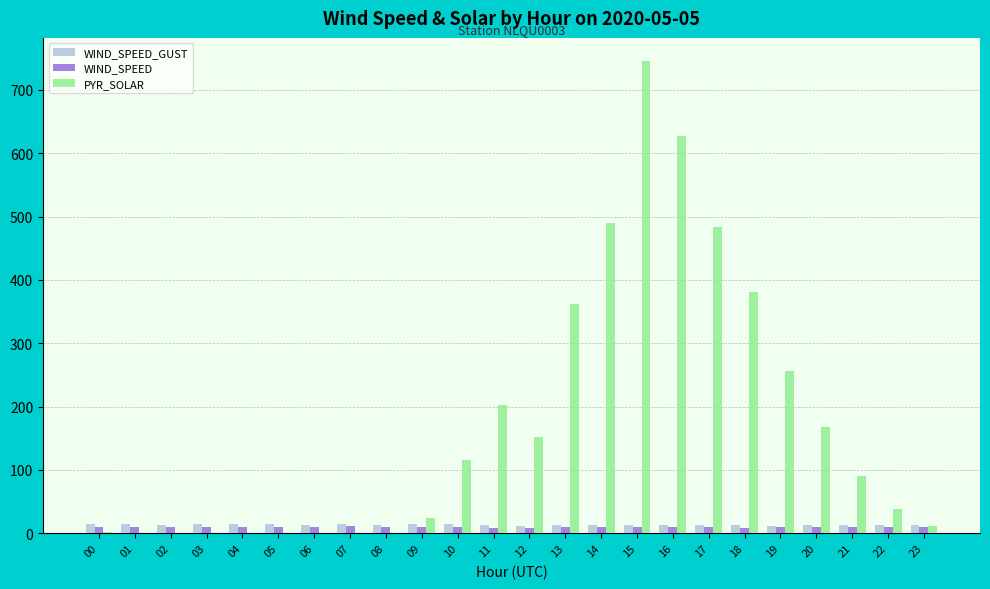

Which series has the largest total across all categories?

PYR_SOLAR